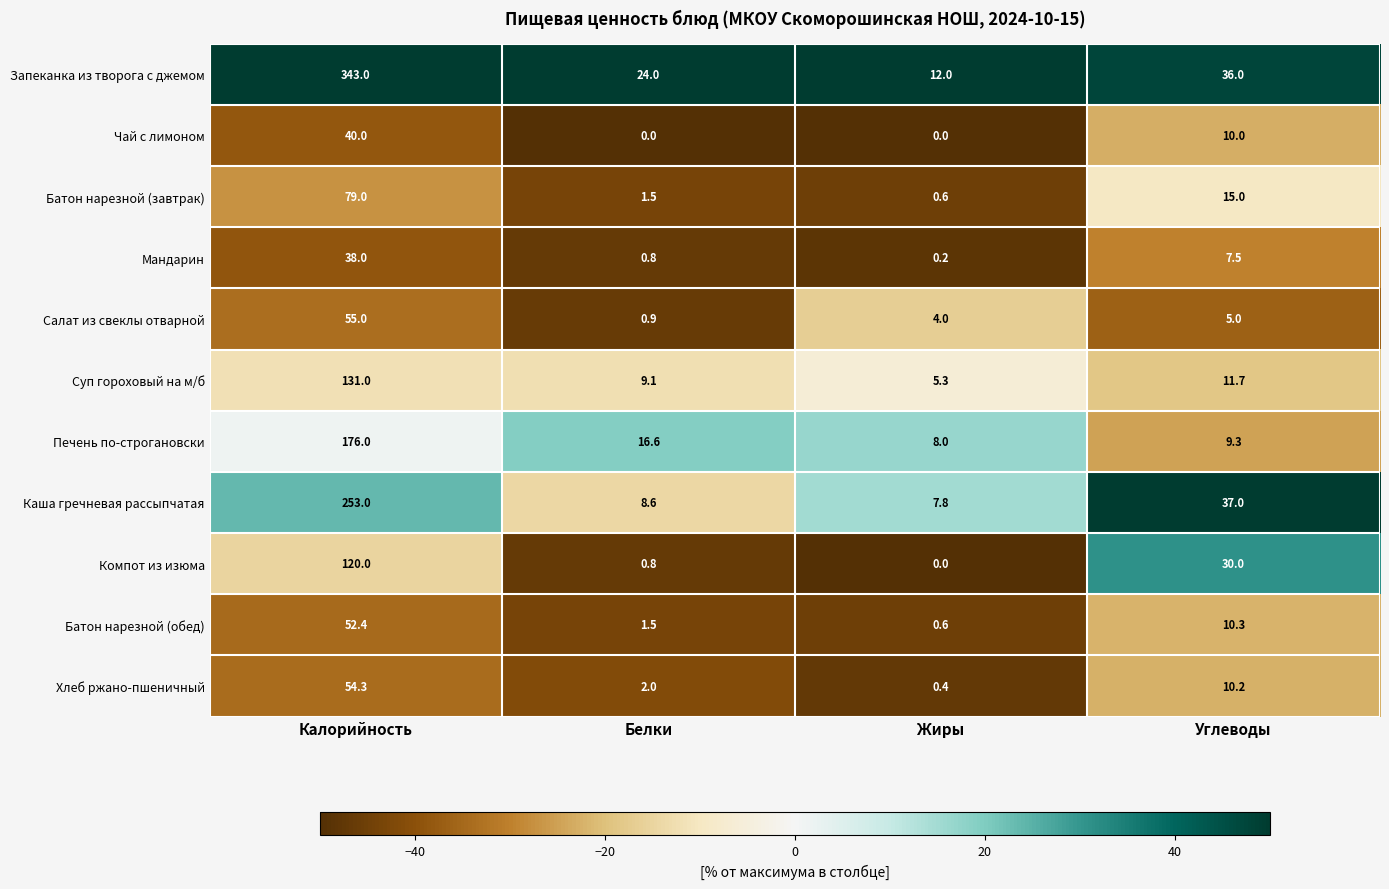

What is the maximum value shown in the chart?

343.0